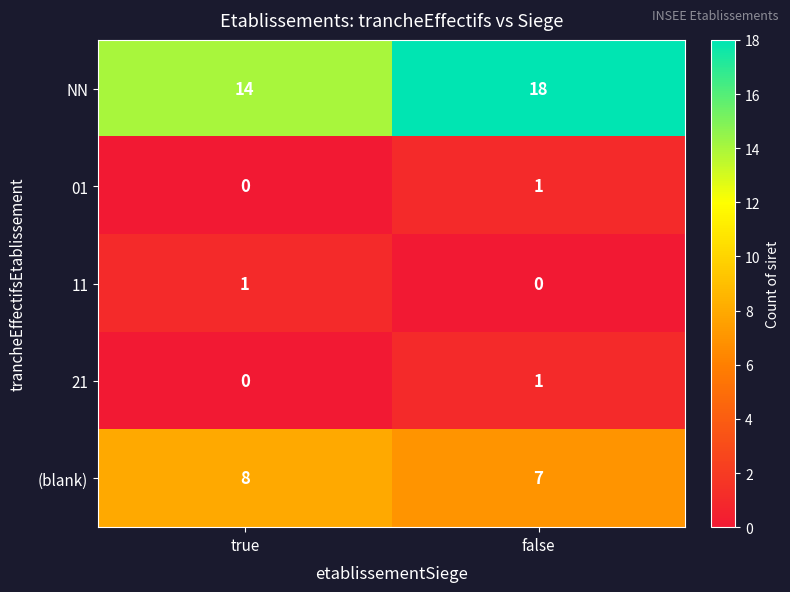

Read the (blank) value at true.

8